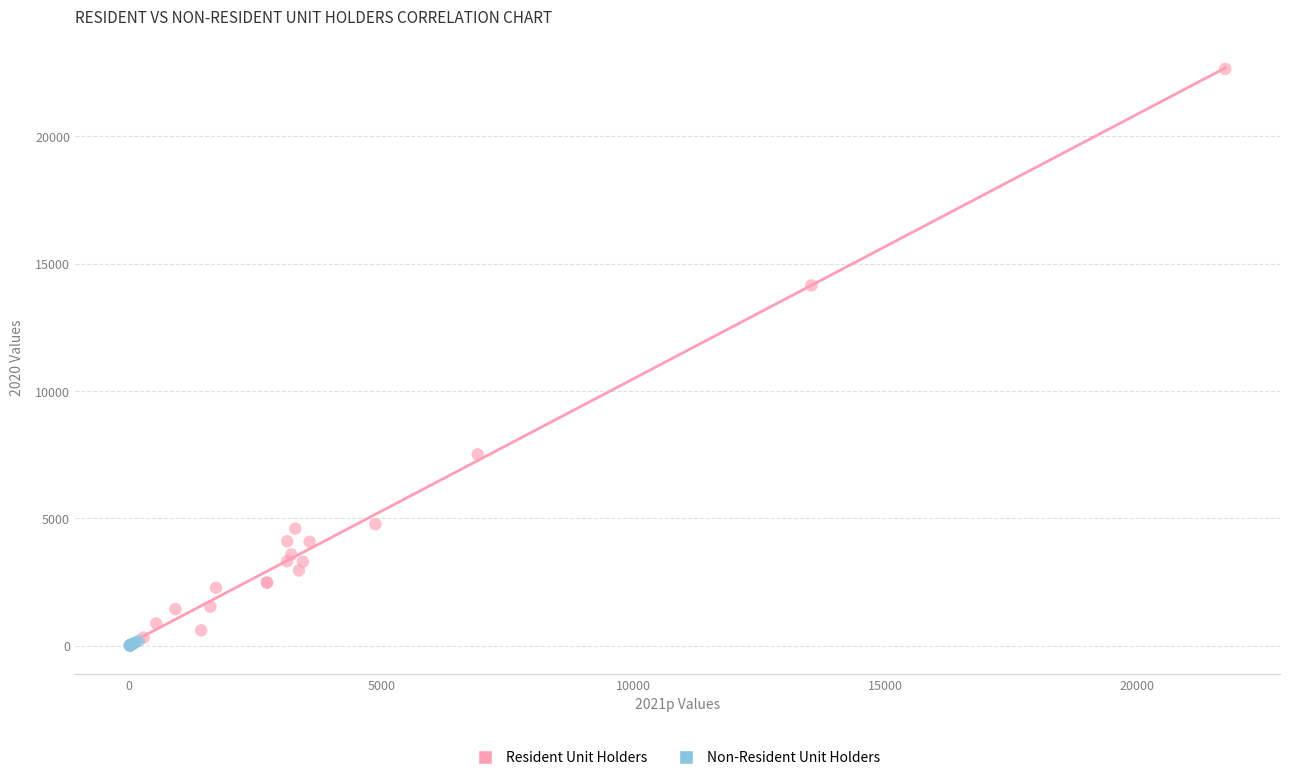

Which series contains the highest Y value?

Resident Unit Holders